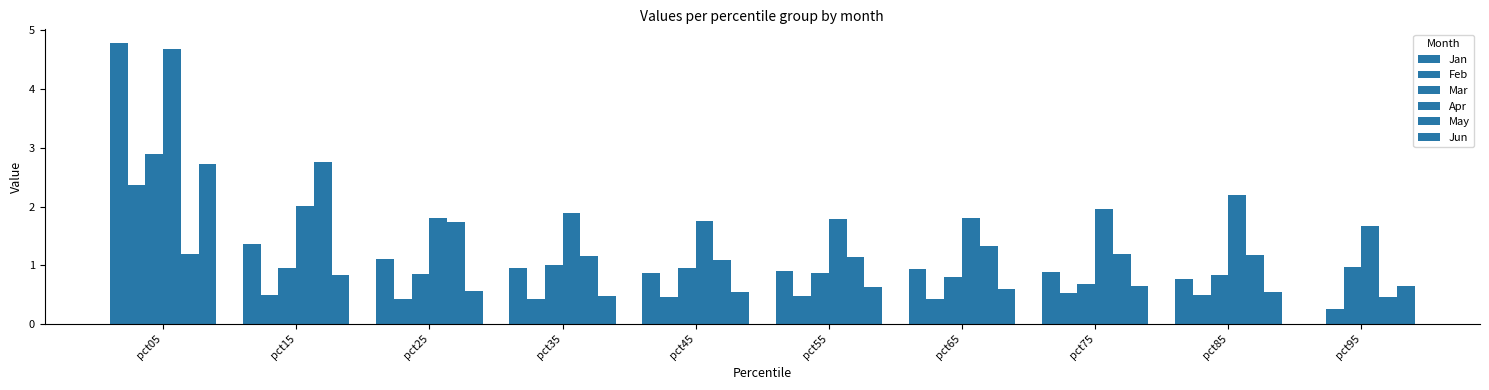

How many data points does each series have?

10